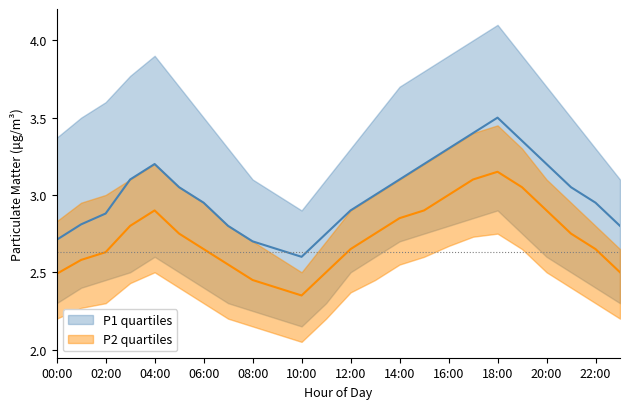

At which label does P2 reach its minimum?

10:00